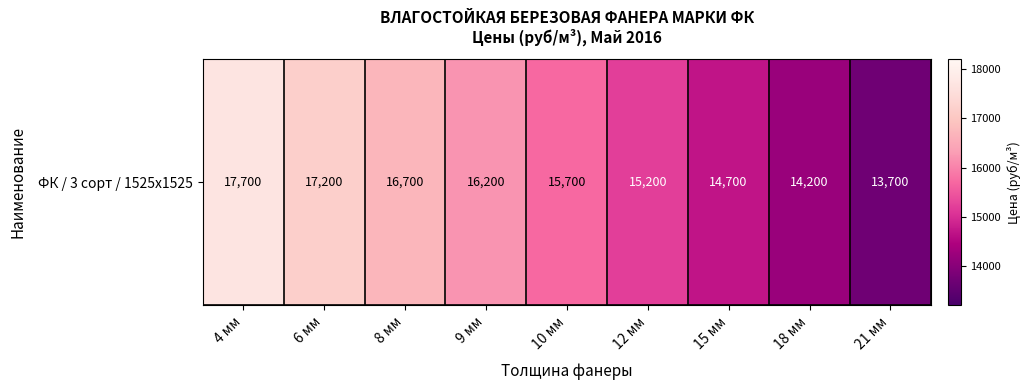

What is the smallest value displayed?

13700